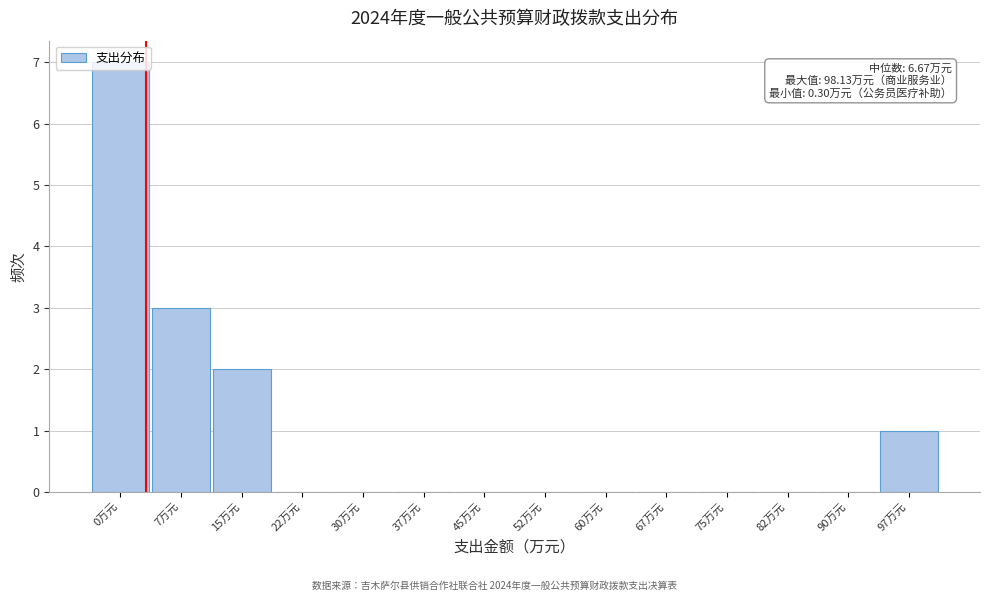

The chart shows a value of 0 at 60万元. True or false?

True